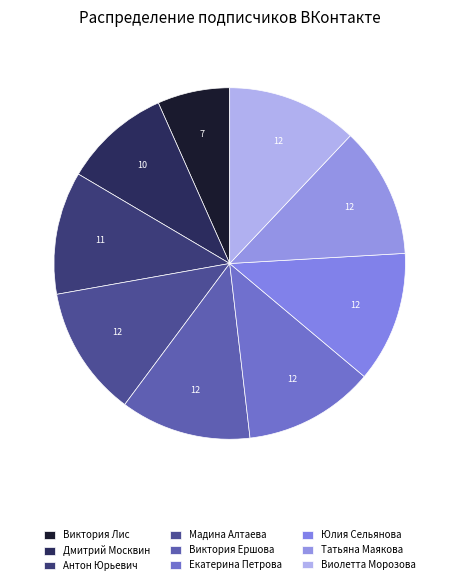

What percentage do Юлия Сельянова and Дмитрий Москвин together represent?

21.9%